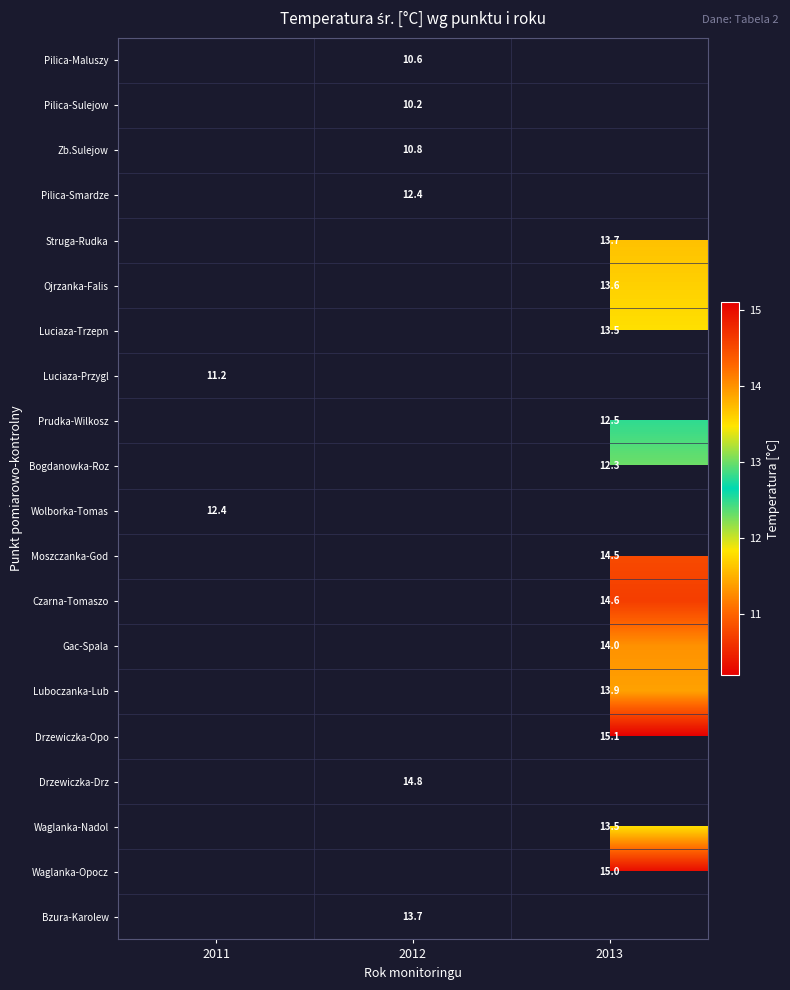

True or false: Ojrzanka-Falis has a value of 19.2 at 2013.

False